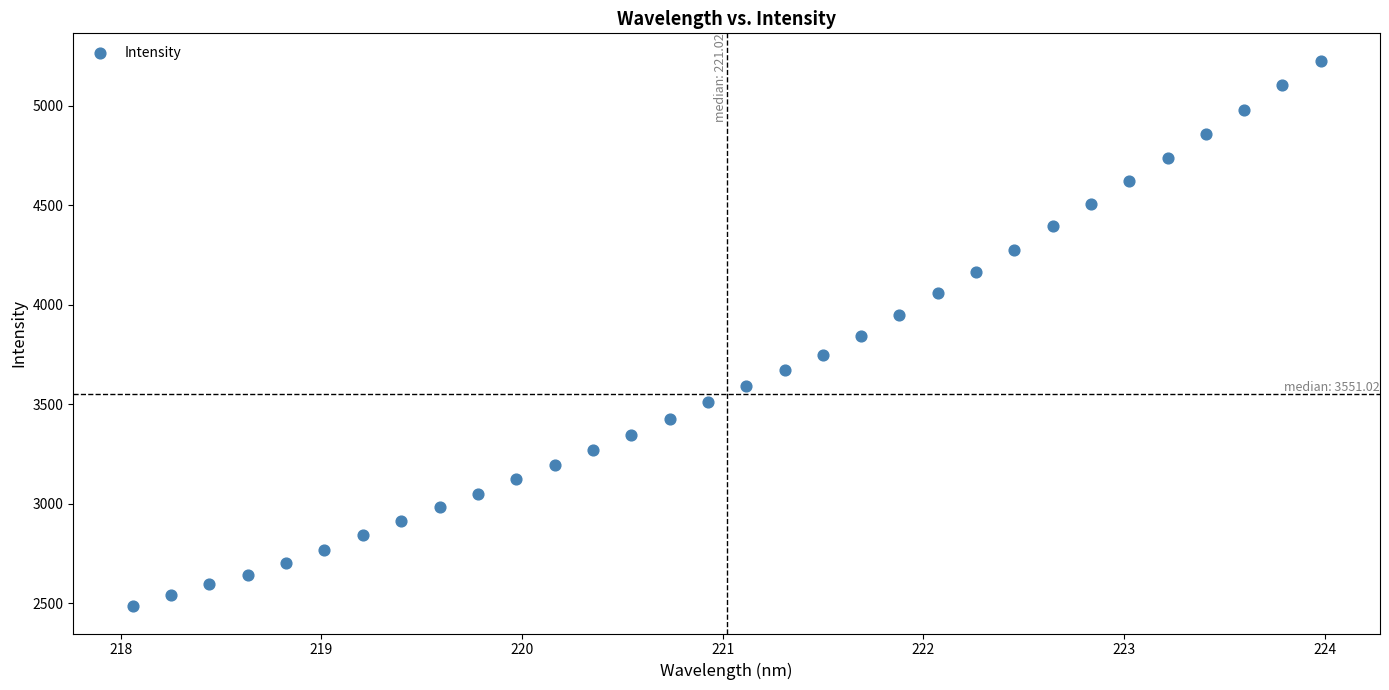

What is the range of Y values (max minus min)?

2741.1